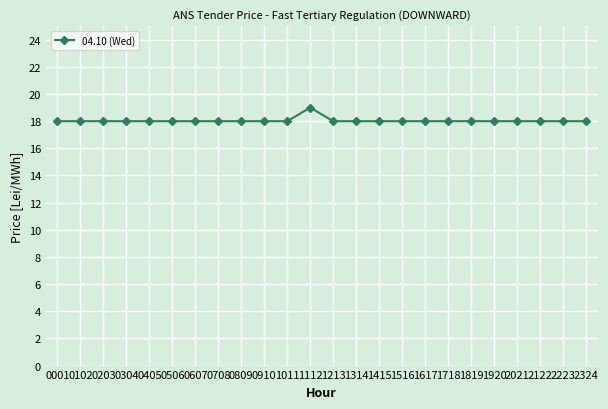

What is the change in value from 0607 to 1112?

+1